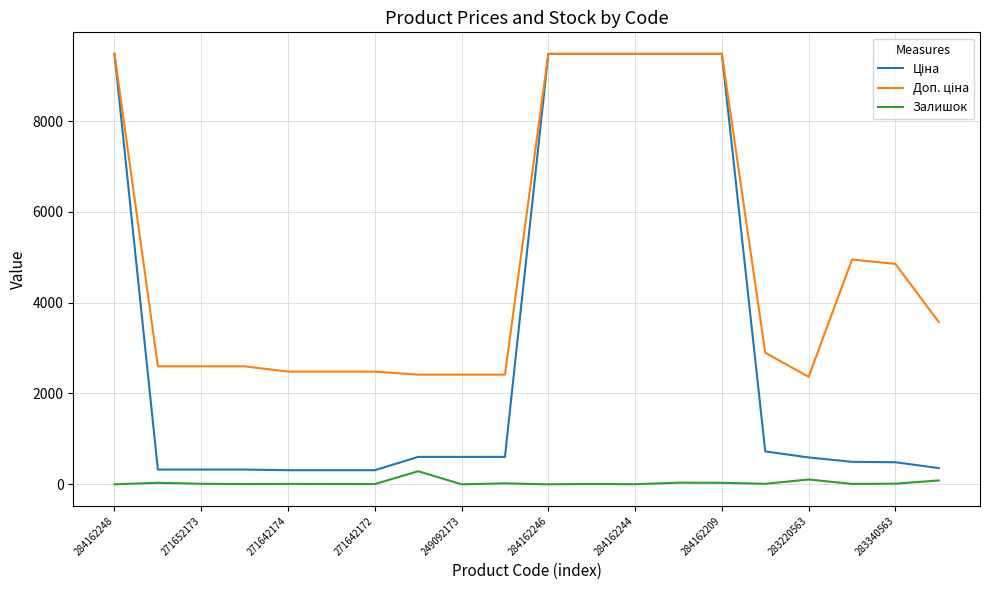

How many lines are shown in the chart?

3